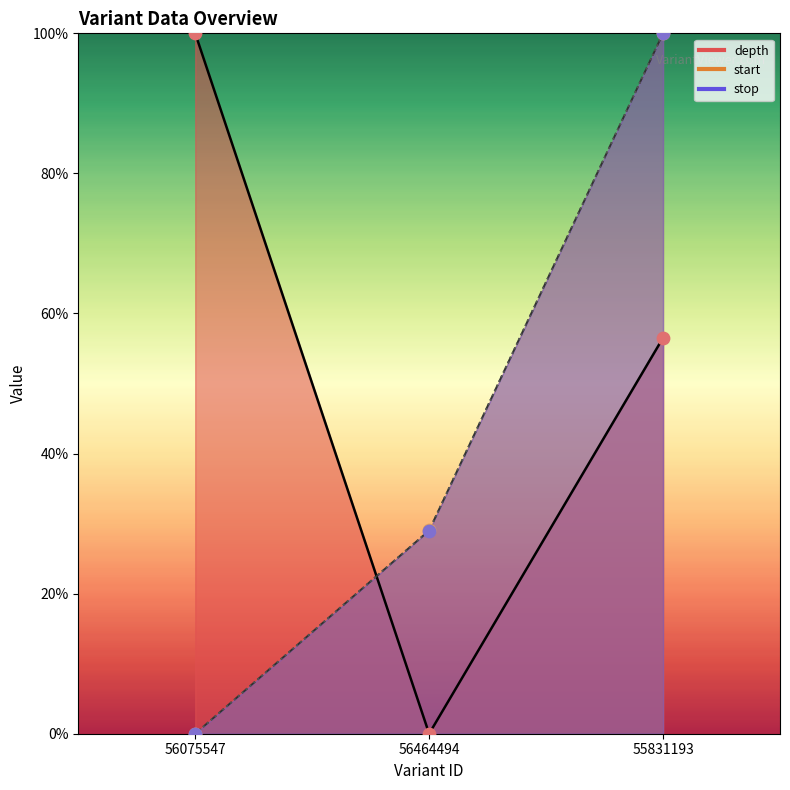

What are all the series names shown in the legend?

depth, start, stop